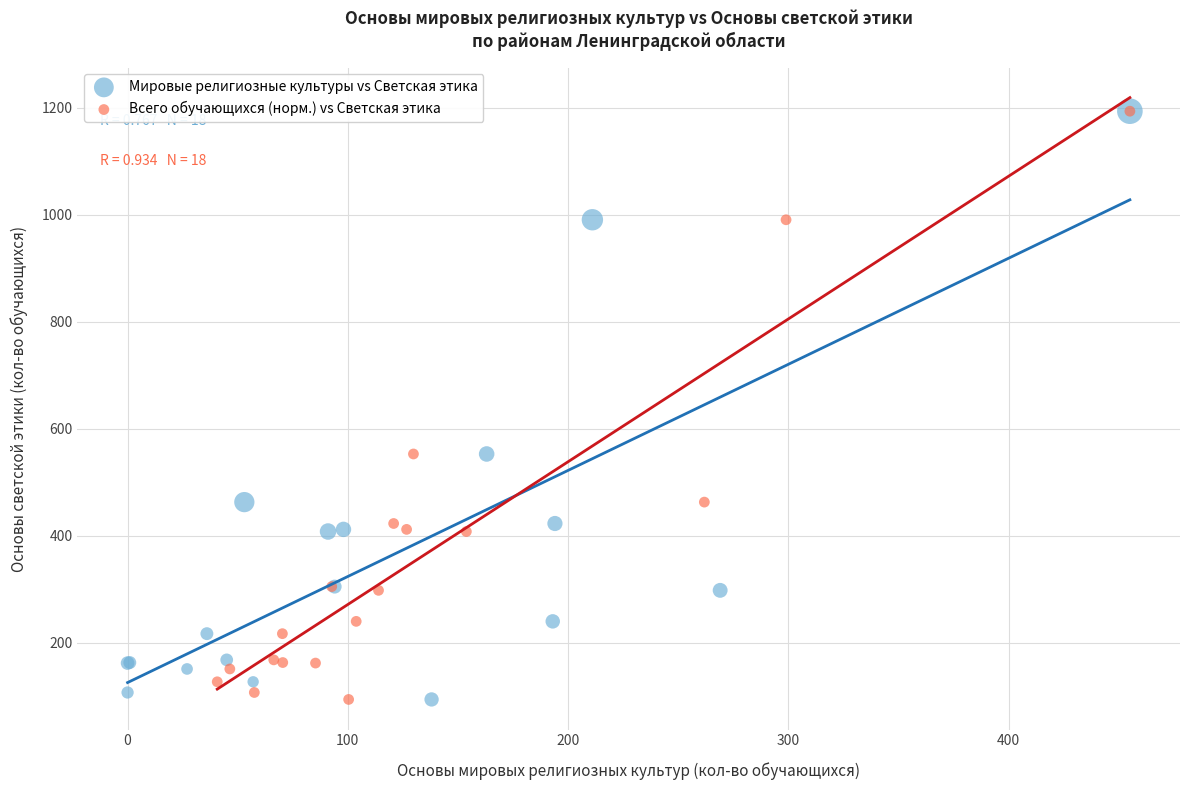

What are all the series names shown in the legend?

Мировые религиозные культуры vs Светская этика, Всего обучающихся (норм.) vs Светская этика